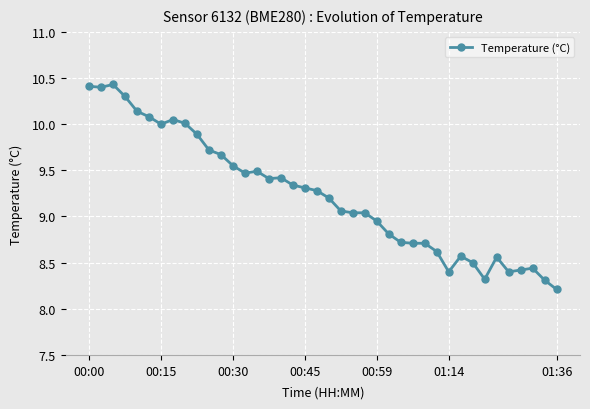

Count the number of categories in the chart.

40